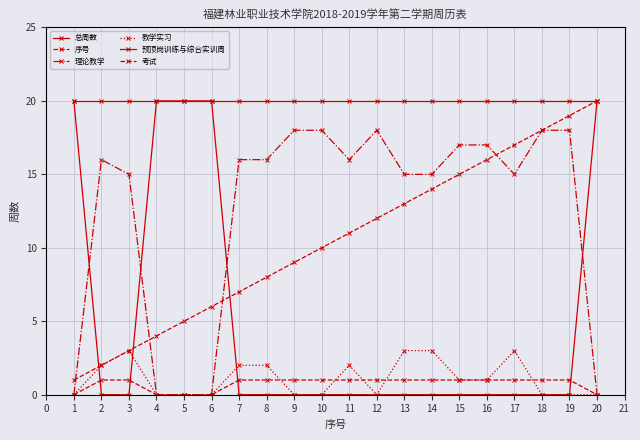

The 教学实习 series shows 2 at 8. True or false?

True